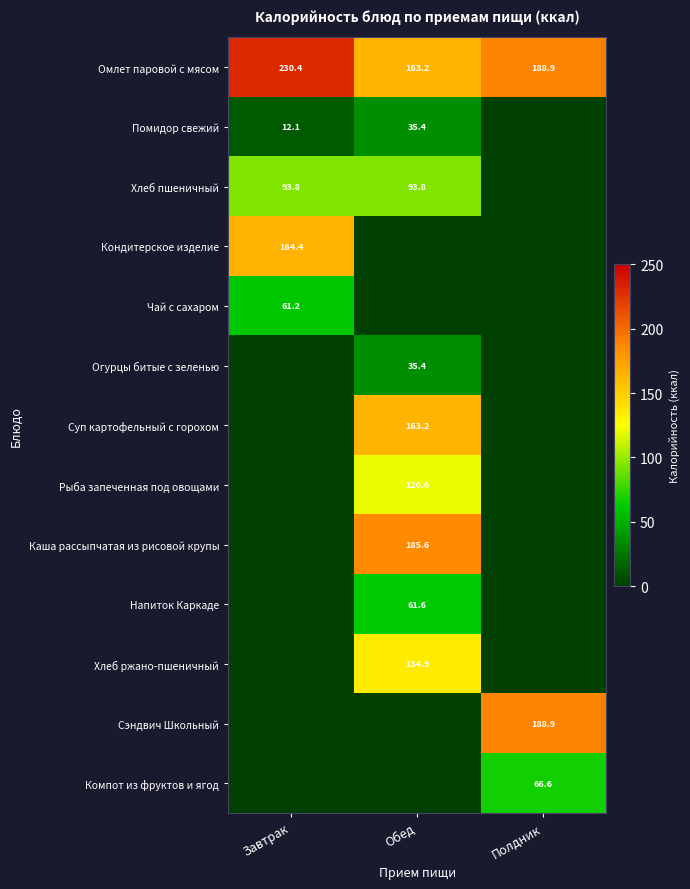

What is the highest value of the Омлет паровой с мясом series?

230.4